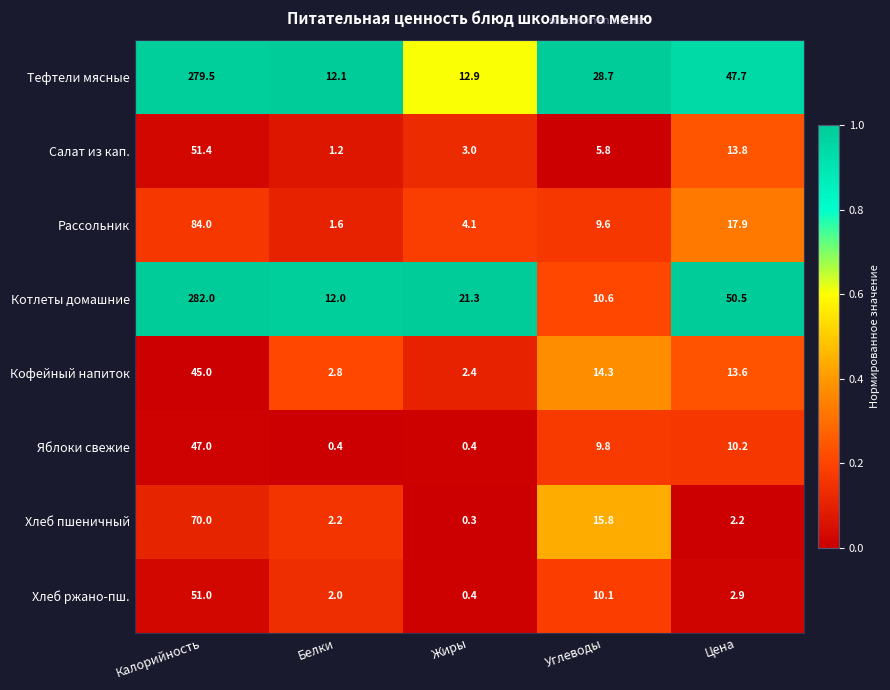

What is the sum of the Кофейный напиток values at Жиры and Углеводы?

16.7